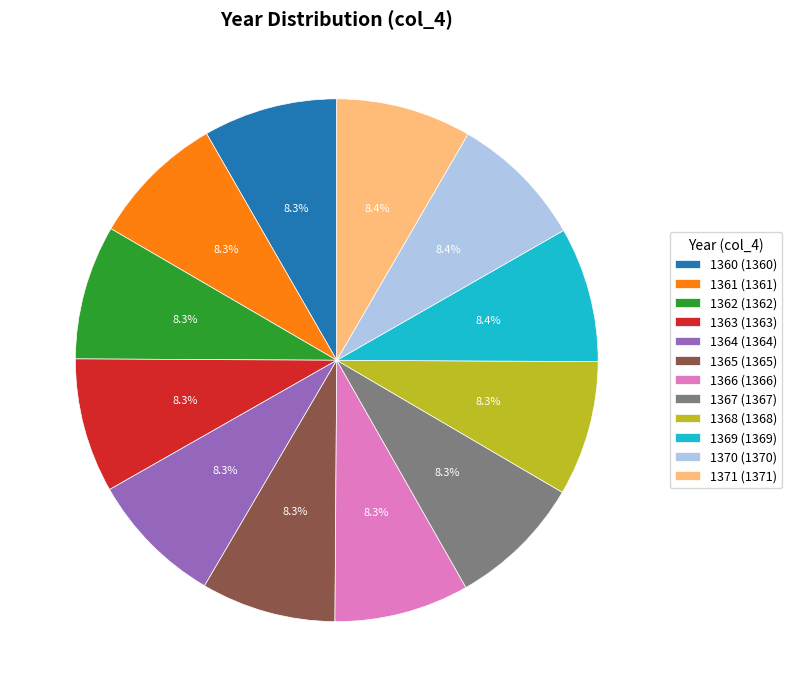

To the nearest percent, what is the combined percentage of 1365 and 1368?

17%